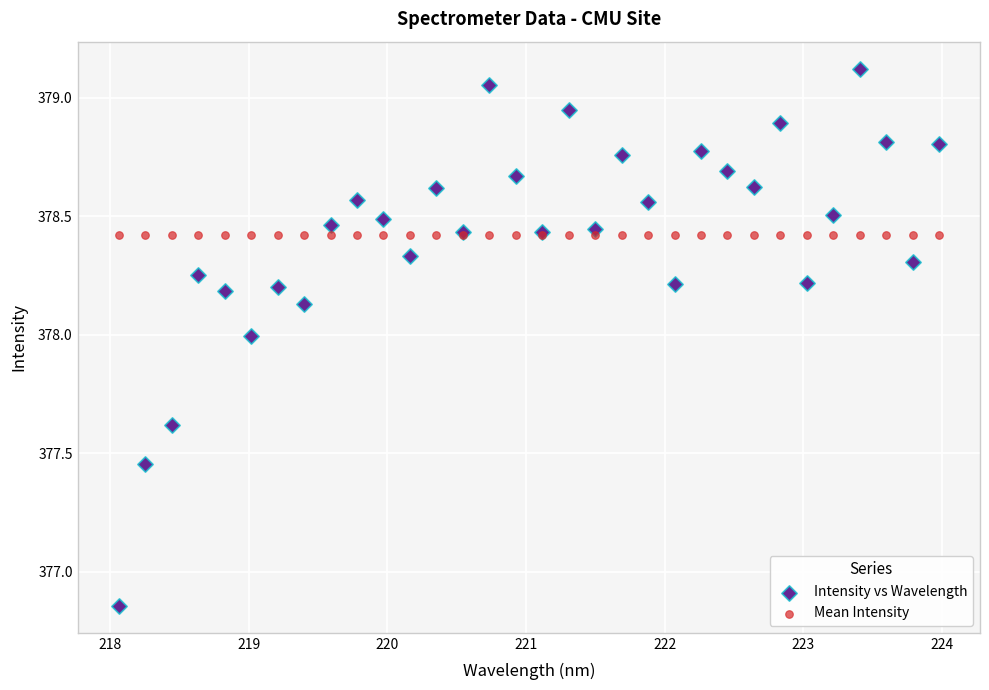

Which series contains the highest Y value?

Intensity vs Wavelength